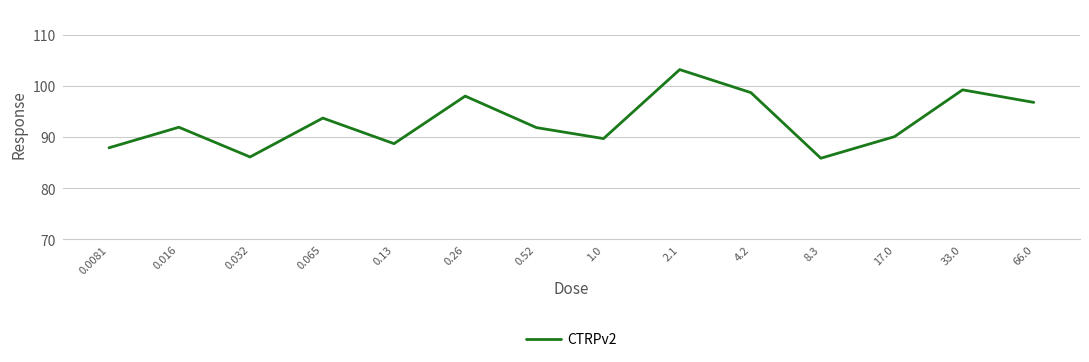

What is the difference between the maximum and minimum values?

17.3